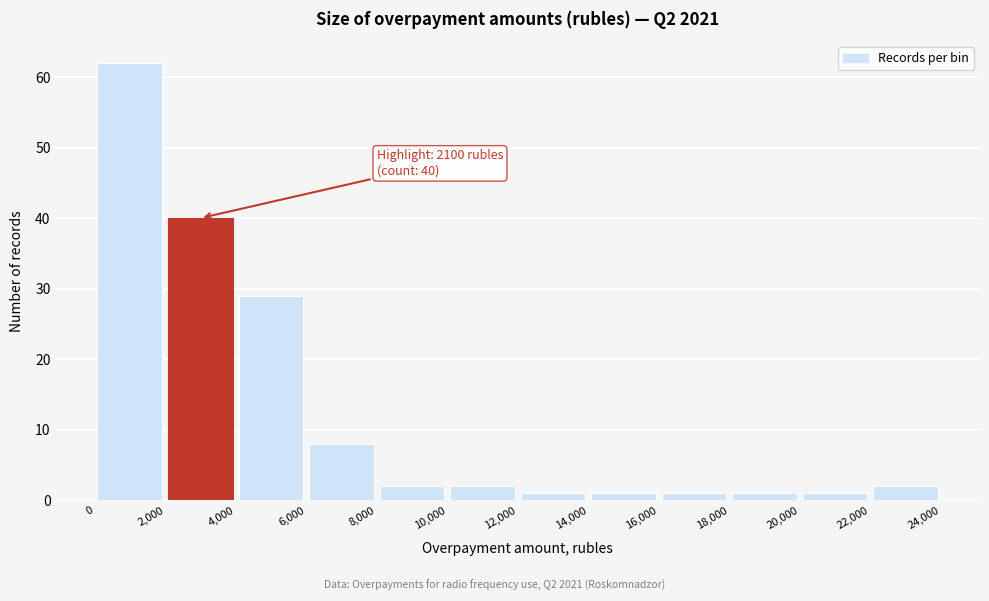

Which range on the x-axis has the tallest bar?

0 to 2,000